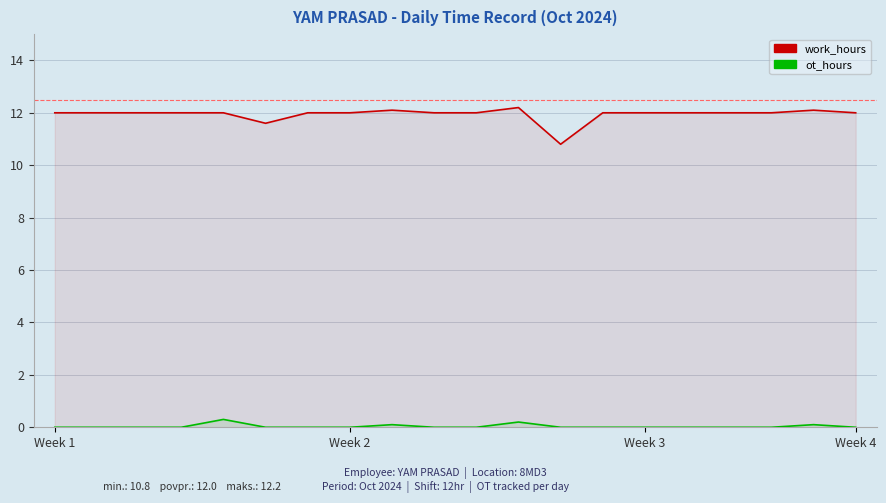

Where is pretok[m3/s] nearest to the value 0?

Week 1